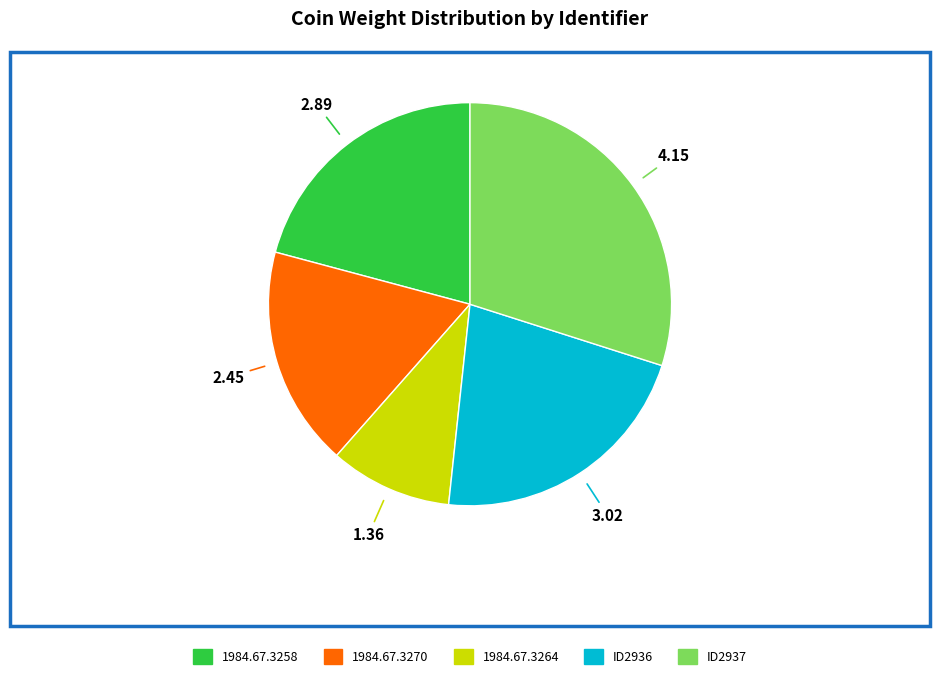

How many slices are in this pie chart?

5